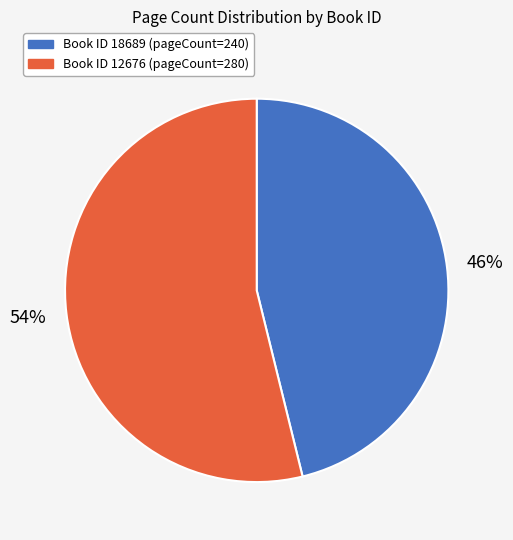

To the nearest percent, what is the average slice percentage?

50%